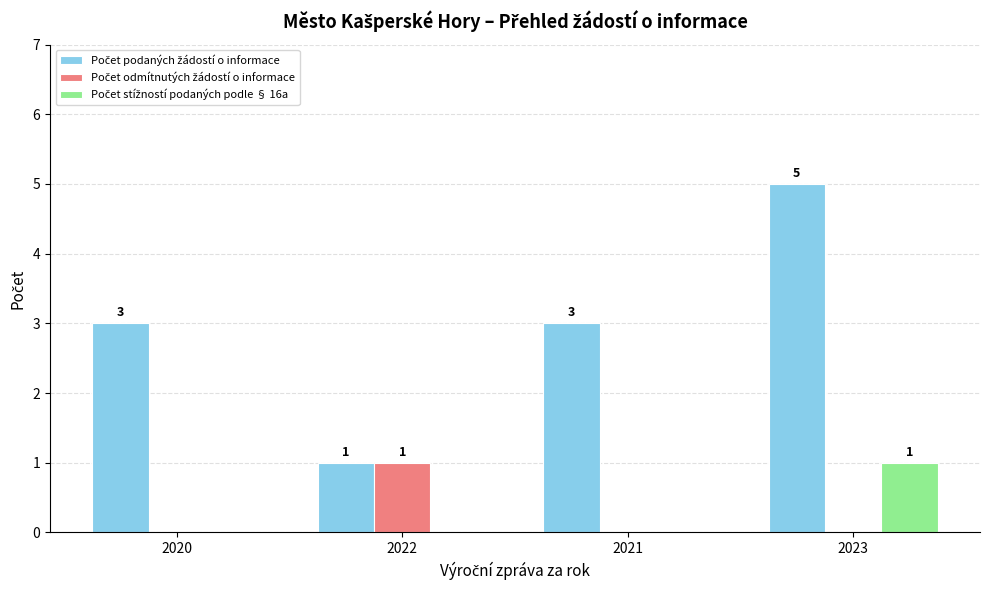

At which category is the sum across all series the highest?

2023